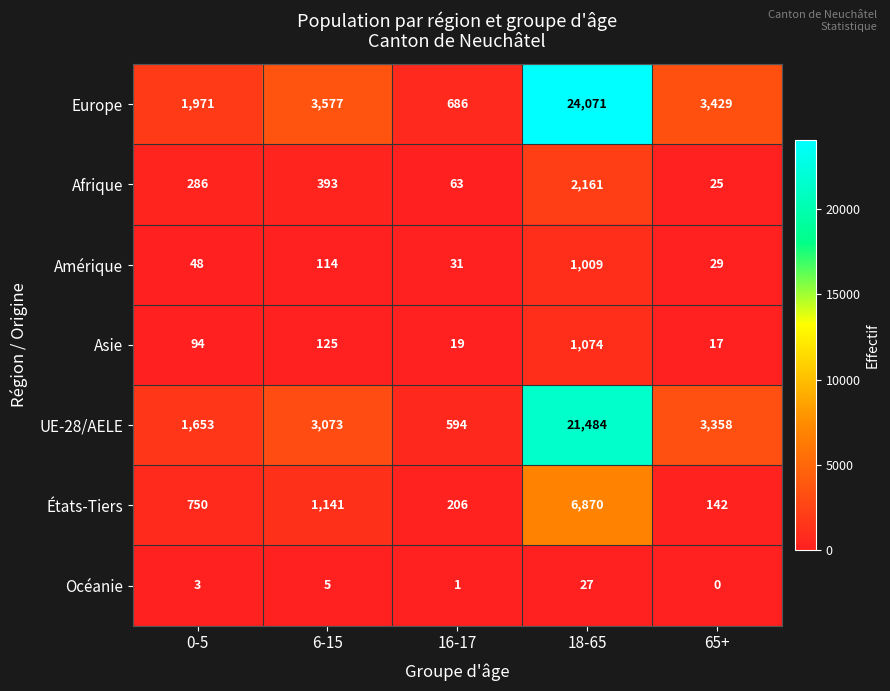

Rank the categories by UE-28/AELE value from lowest to highest.

16-17, 0-5, 6-15, 65+, 18-65